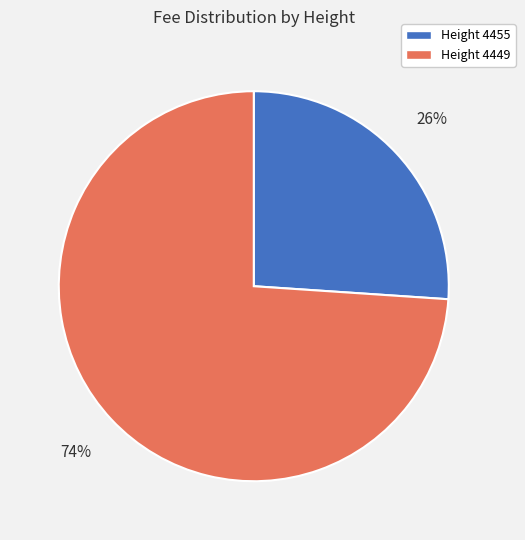

Does any single category account for the majority?

Yes